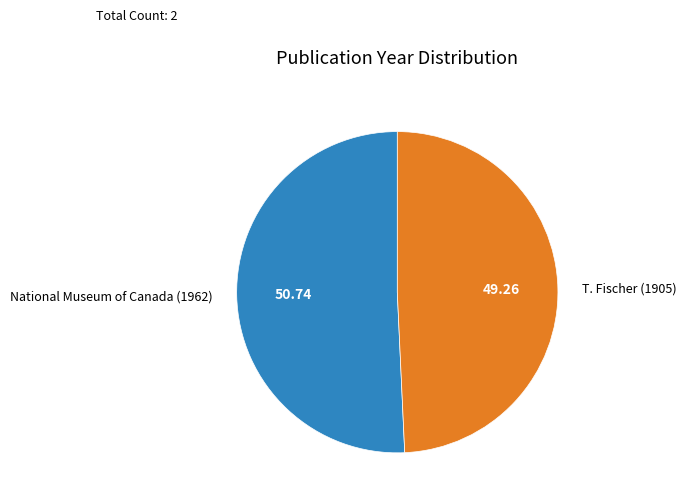

How many slices are in this pie chart?

2